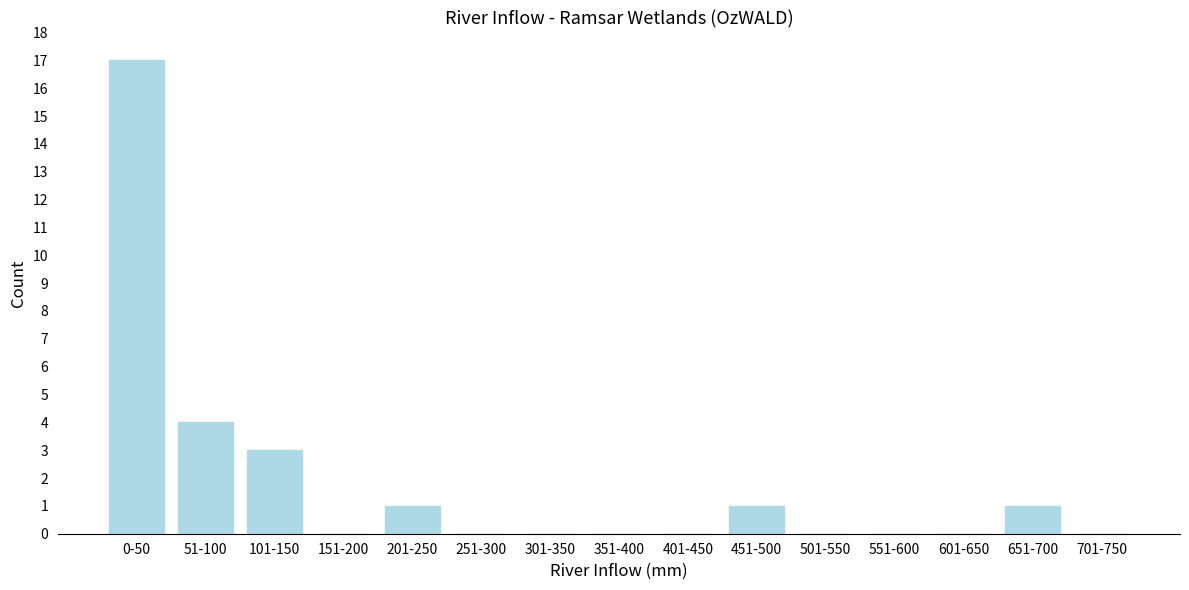

Reading right to left, list all the values displayed in this chart.

701-750=0	651-700=1	601-650=0	551-600=0	501-550=0	451-500=1	401-450=0	351-400=0	301-350=0	251-300=0	201-250=1	151-200=0	101-150=3	51-100=4	0-50=17